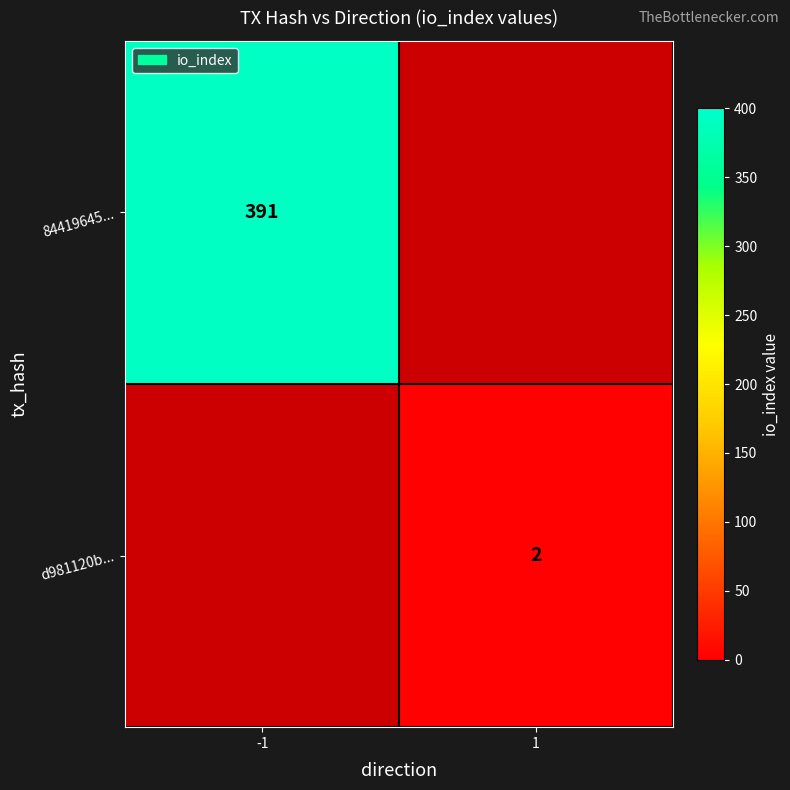

True or false: d981120b... has a value of 3 at 1.

False